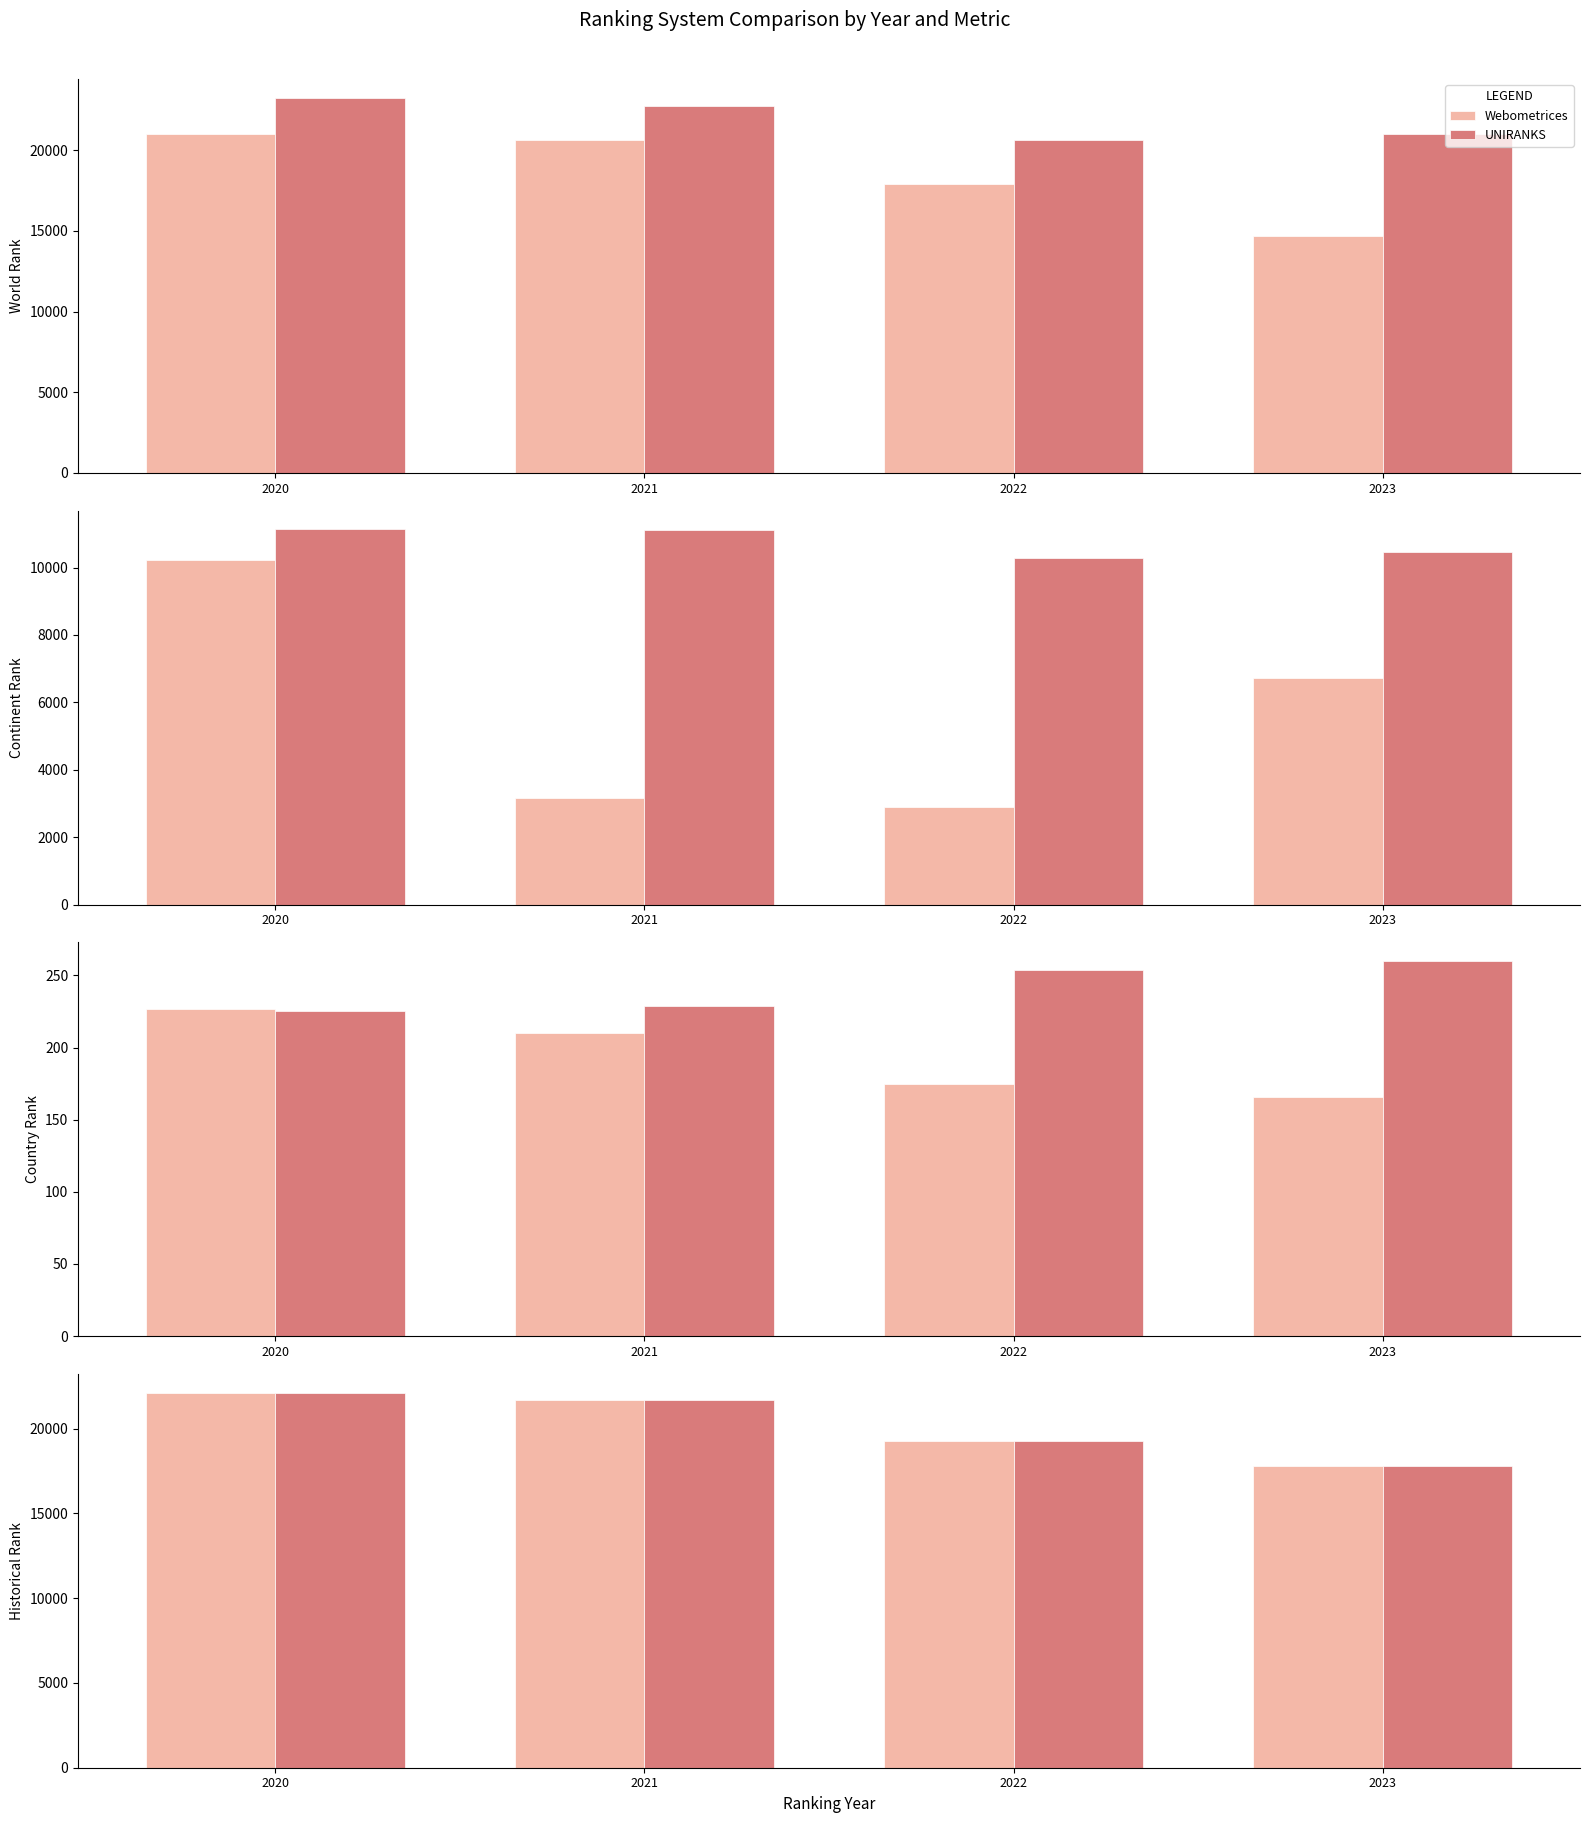

Reading left to right, extract all data points from this chart.

Webometrices: 22128.5	21693.0	19276.0	17819.5
UNIRANKS: 22128.5	21693.0	19276.0	17819.5